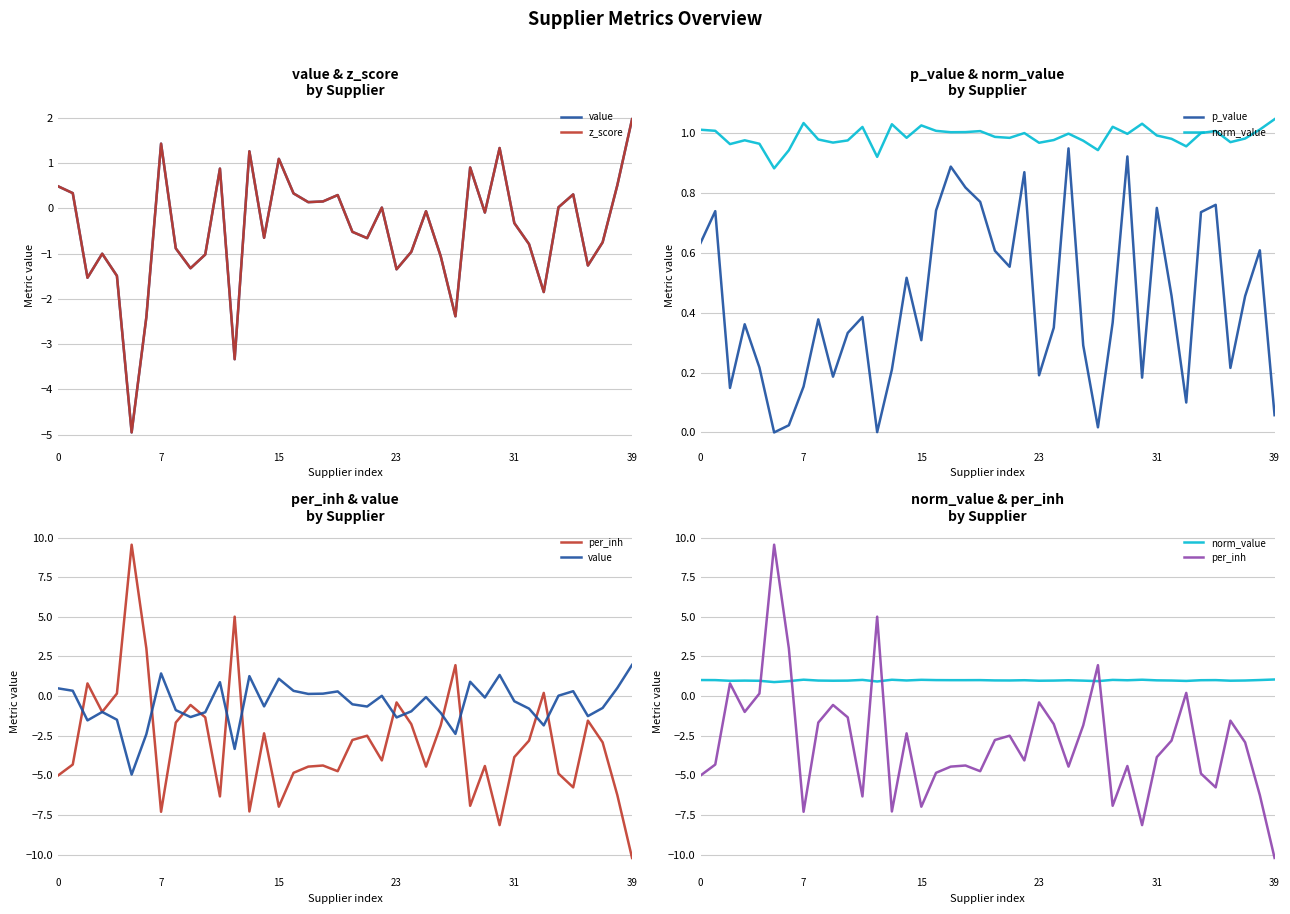

What is the maximum value for norm_value?

1.0